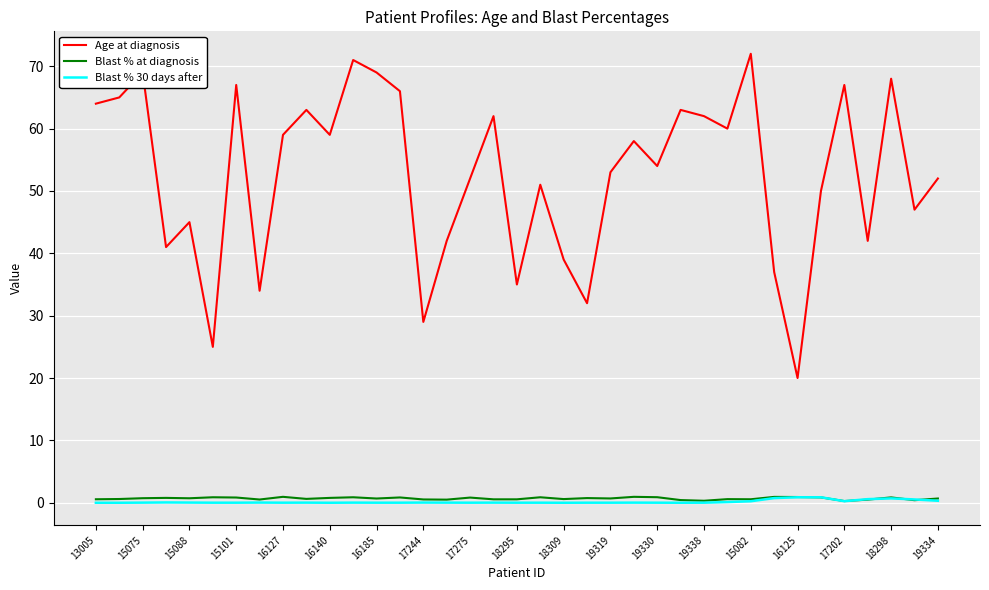

True or false: Blast % 30 days after and Age at diagnosis intersect in this chart.

False